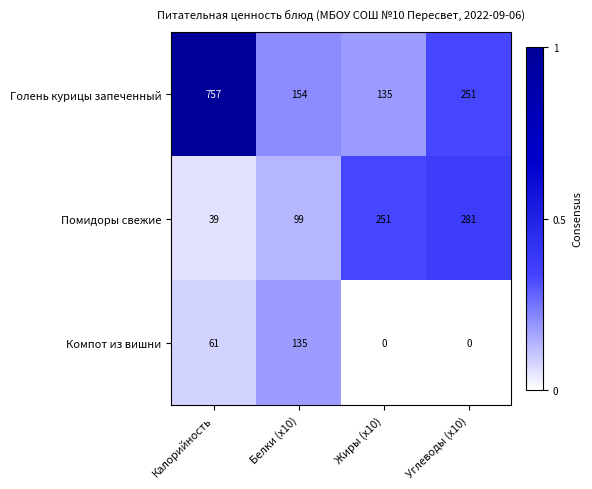

What is the difference between the maximum and minimum values in the Голень курицы запеченный series?

622